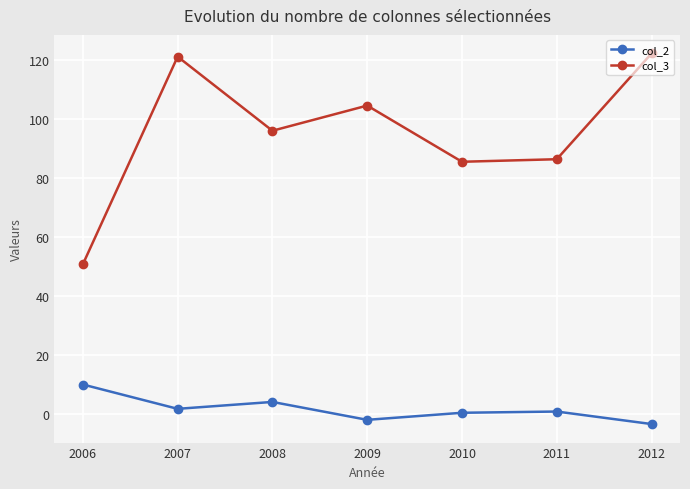

What is the difference between the maximum and second lowest values in the col_2 series?

12.0